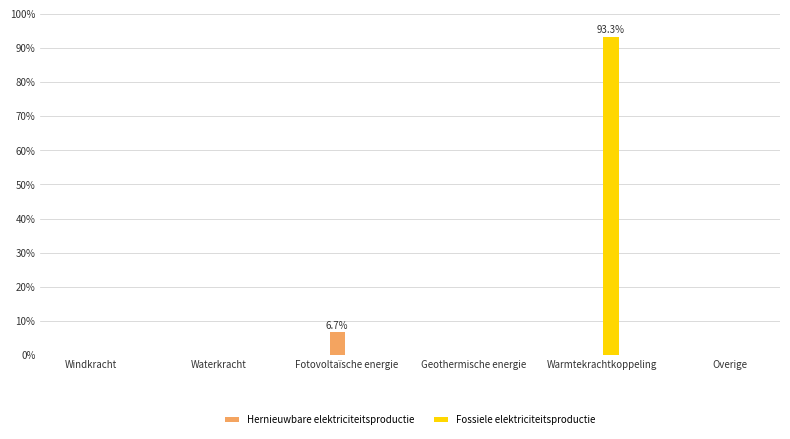

What are all the series names shown in the legend?

Hernieuwbare elektriciteitsproductie, Fossiele elektriciteitsproductie